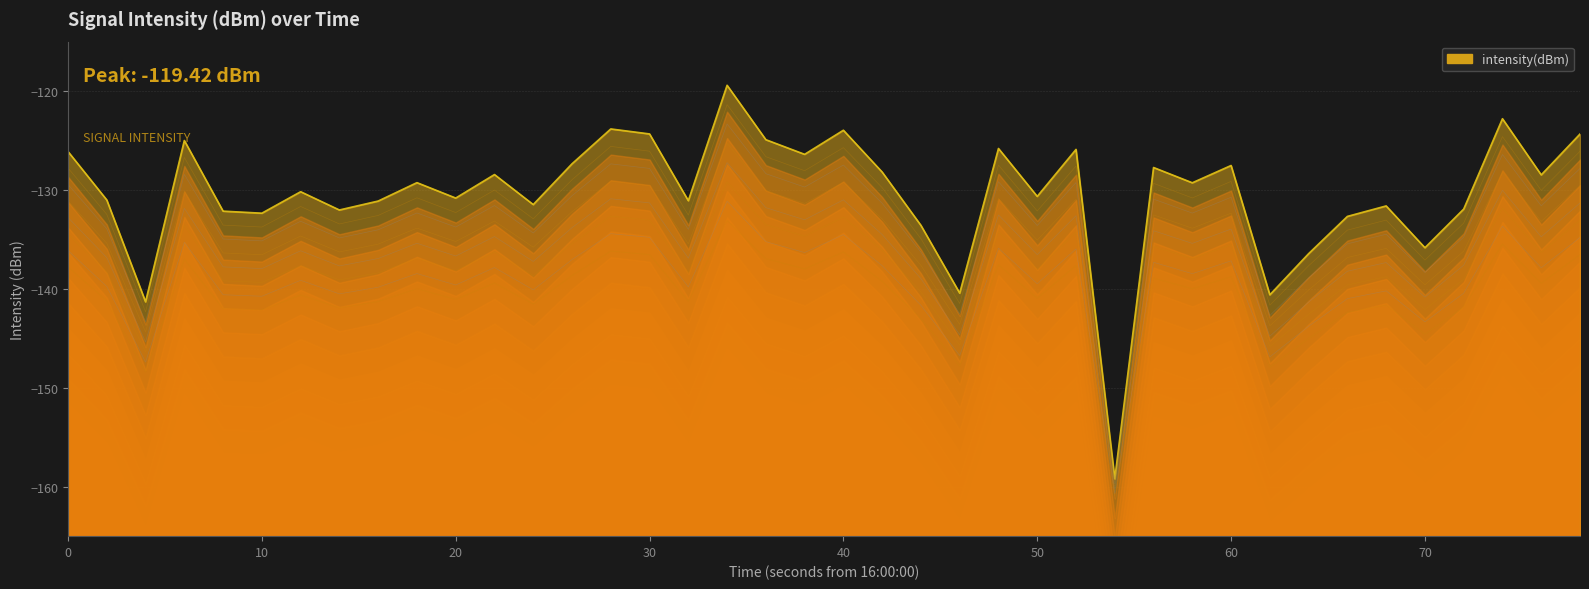

How many points are lower than both their immediate neighbors (excluding endpoints)?

14